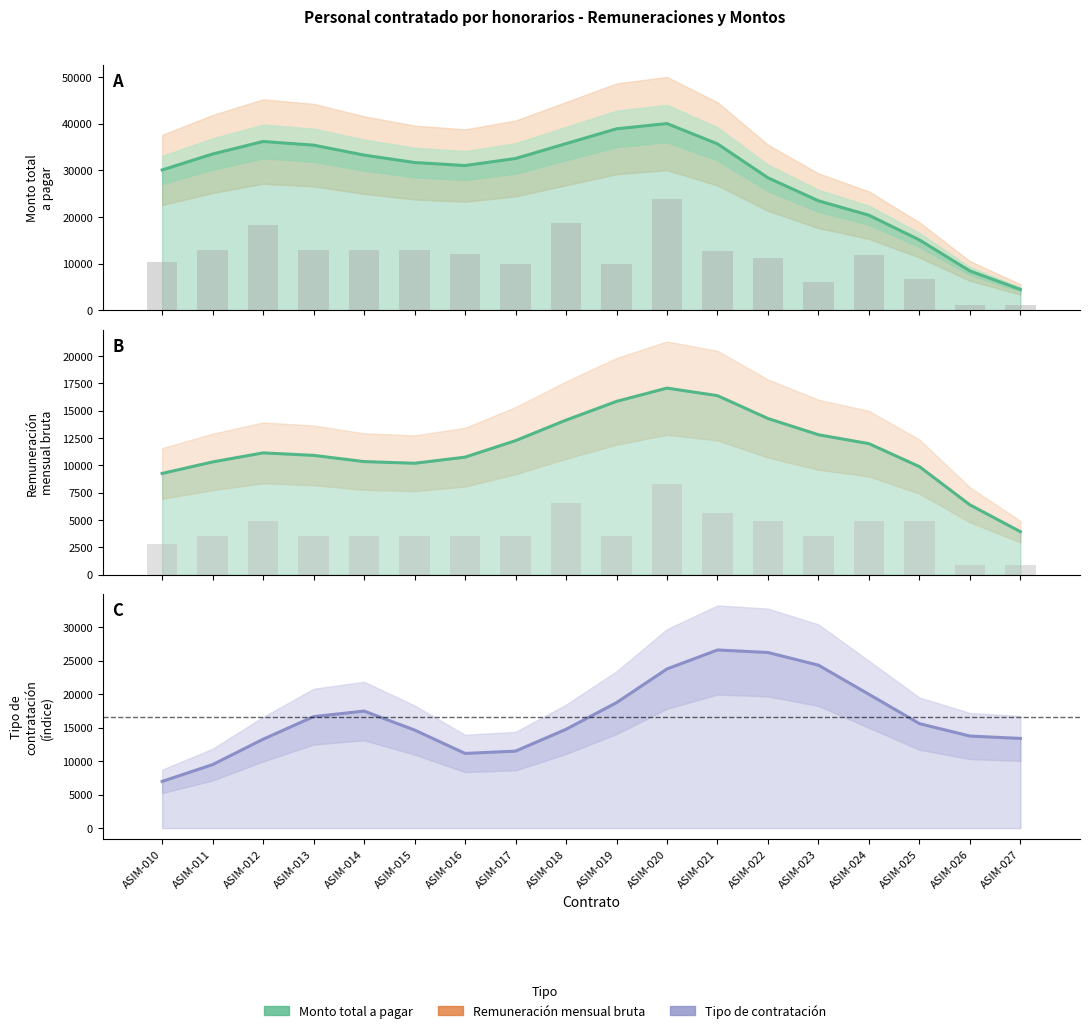

What is the difference between the Monto total a pagar values at ASIM-026 and ASIM-025?

6654.3